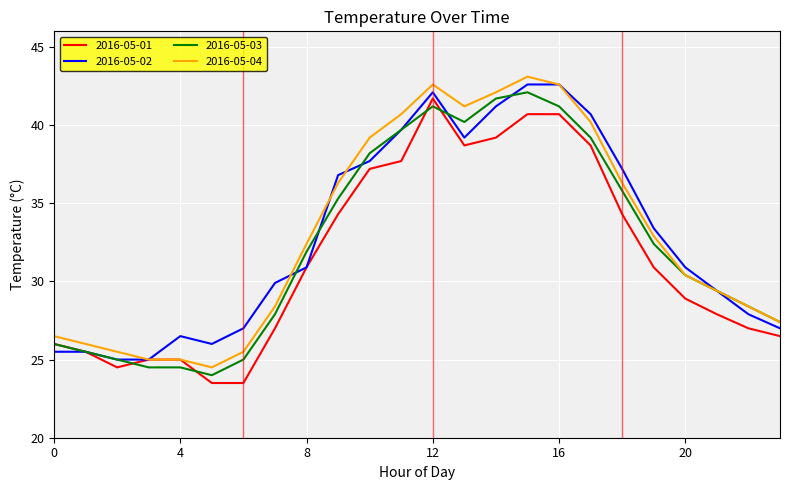

How many lines are shown in the chart?

4